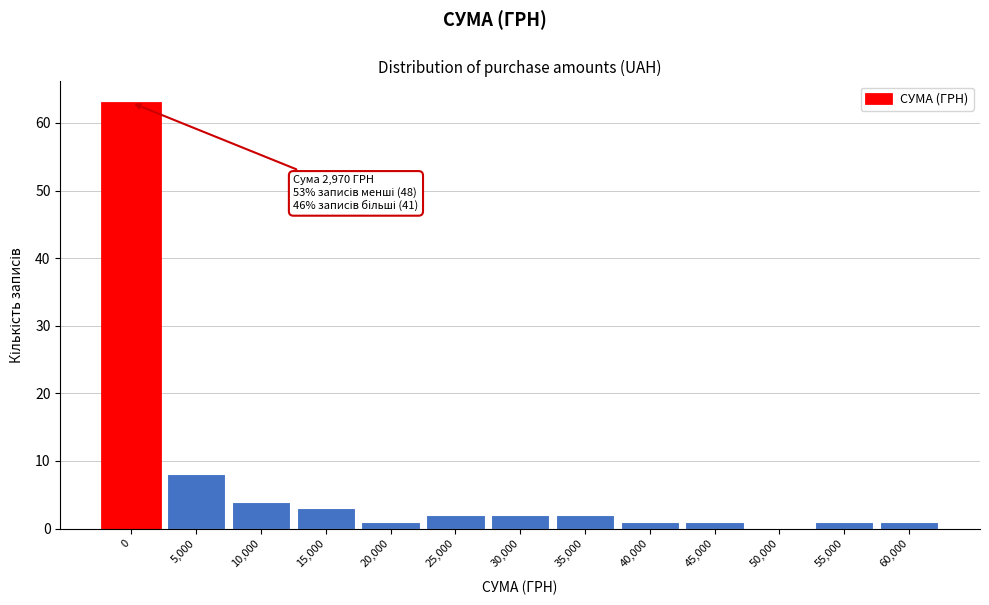

Reading left to right, extract all data points from this chart.

0=63	5,000=8	10,000=4	15,000=3	20,000=1	25,000=2	30,000=2	35,000=2	40,000=1	45,000=1	50,000=0	55,000=1	60,000=1